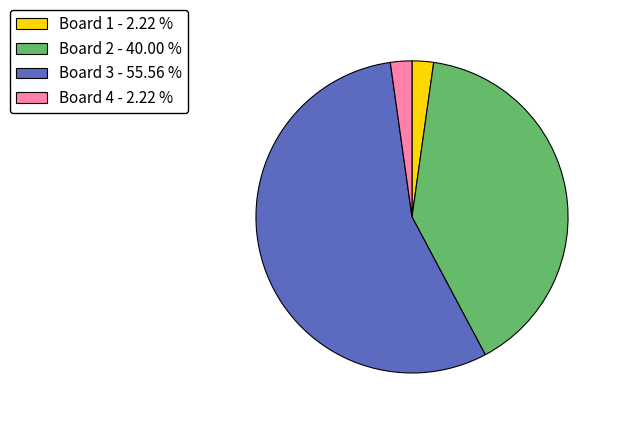

Combined, do Board 2 - 40.00 % and Board 1 - 2.22 % account for over 50%?

No